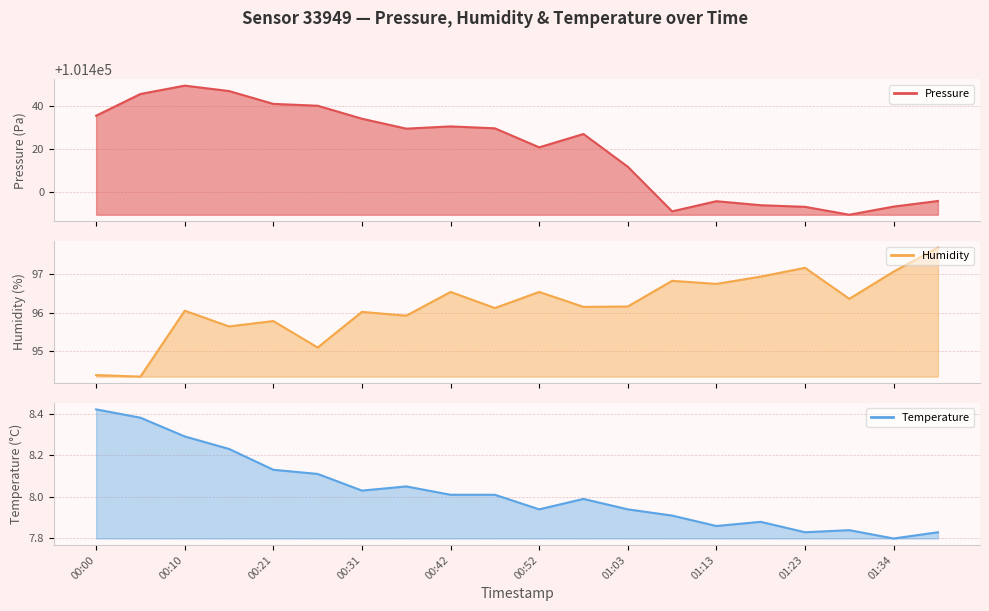

True or false: temperature has more than 2 points higher than both neighbors.

True